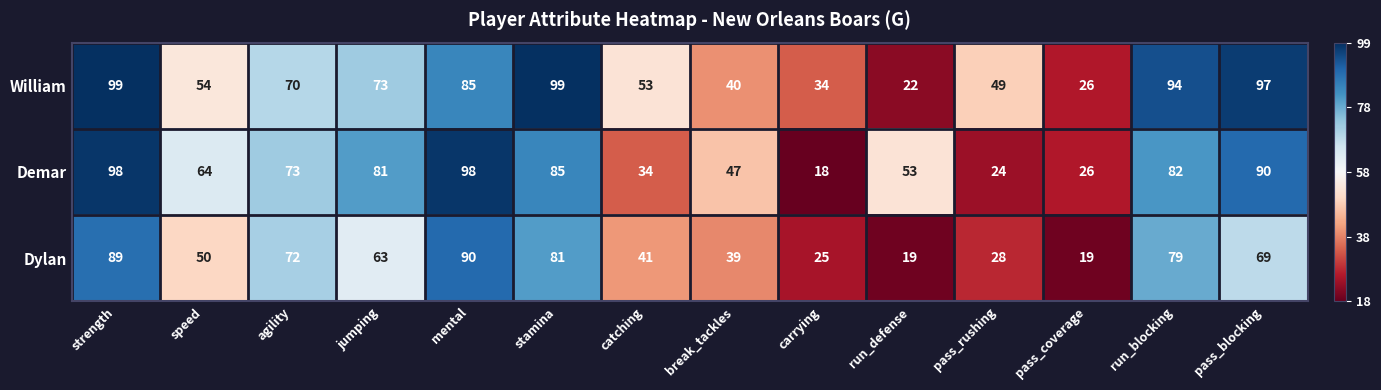

Rank the series by their average value, from lowest to highest.

Dylan, Demar, William